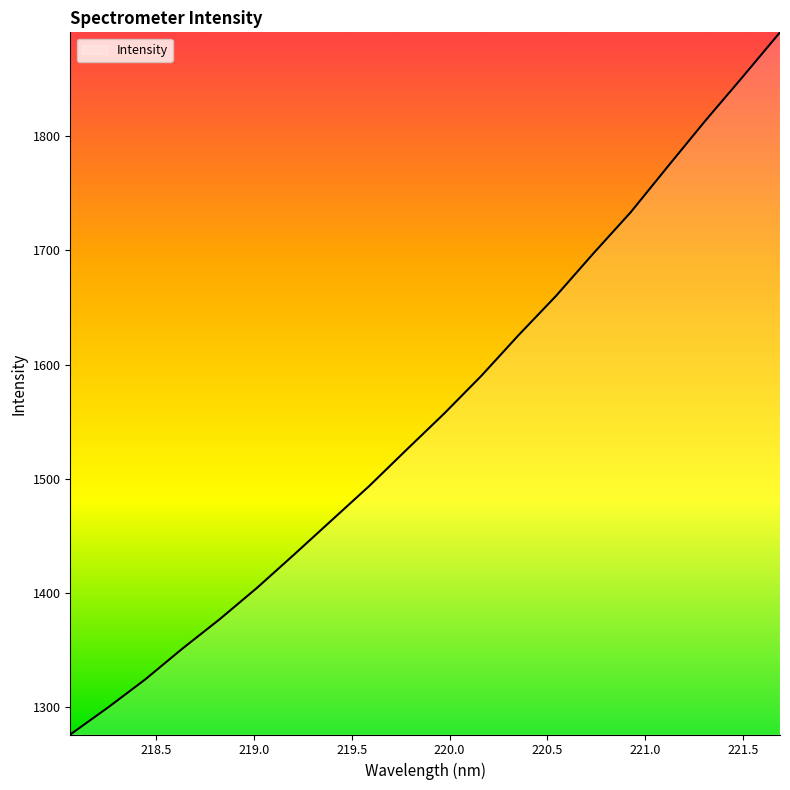

What is the maximum value shown in the chart?

1890.8